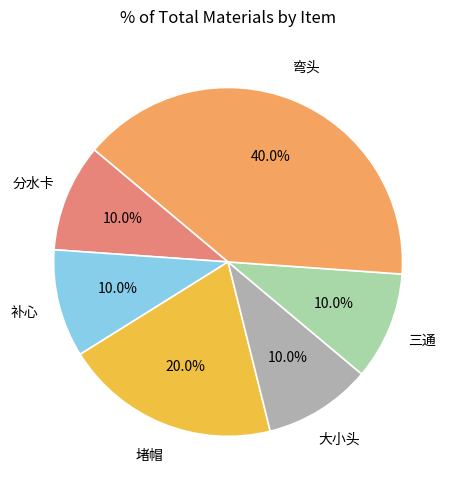

How many segments does this pie chart have?

6